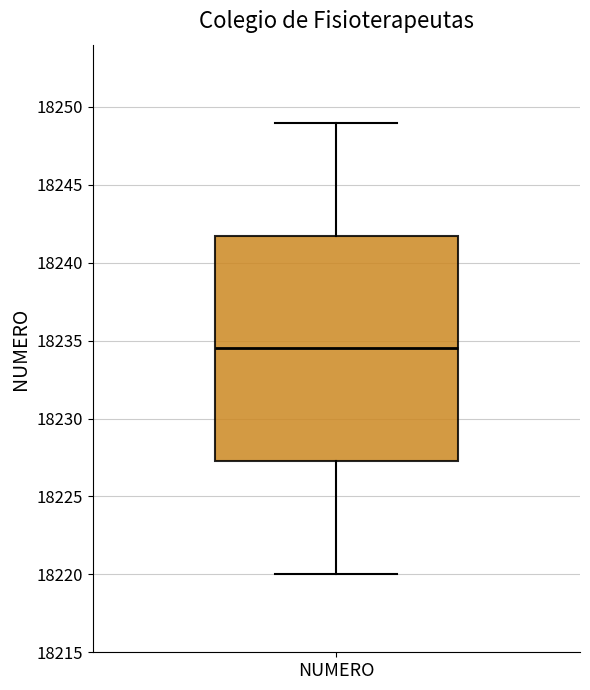

Transcribe this box plot: give where the median line is, the range the box spans, and where the two whiskers end, as read against the y-axis. The values are not printed on the chart, so give them approximately, as read against the axis.

median 18234.5, box 18227.5 to 18242.0, whiskers 18220.0 to 18249.0